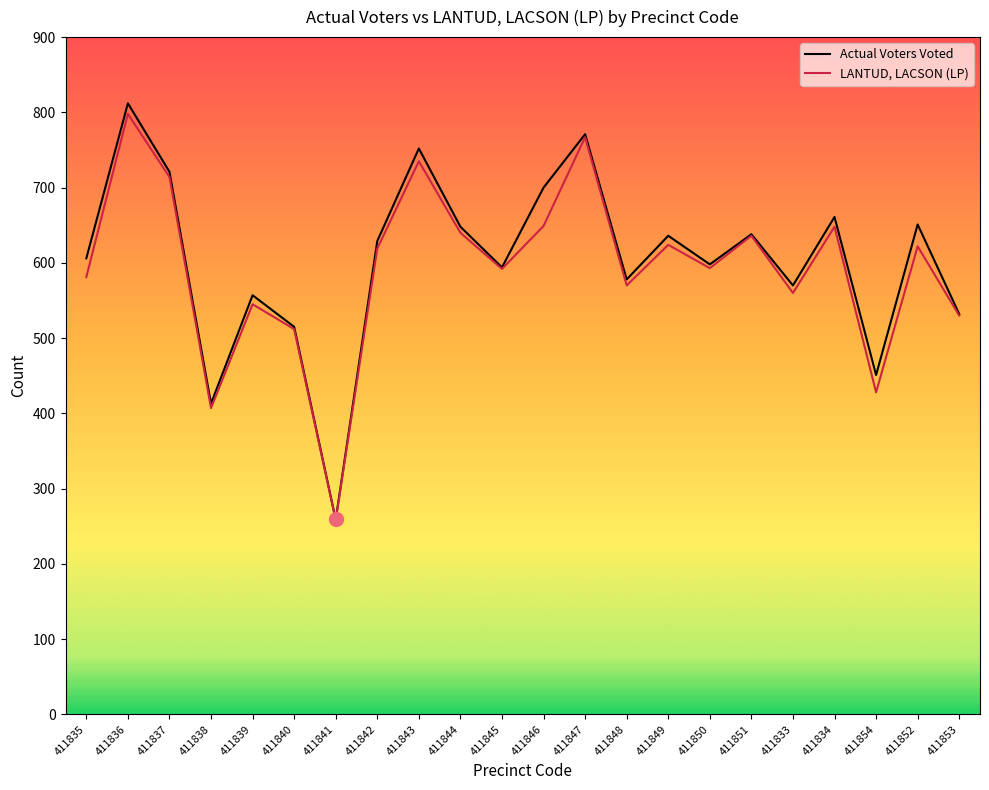

Which label corresponds to the smallest value in the chart?

411841